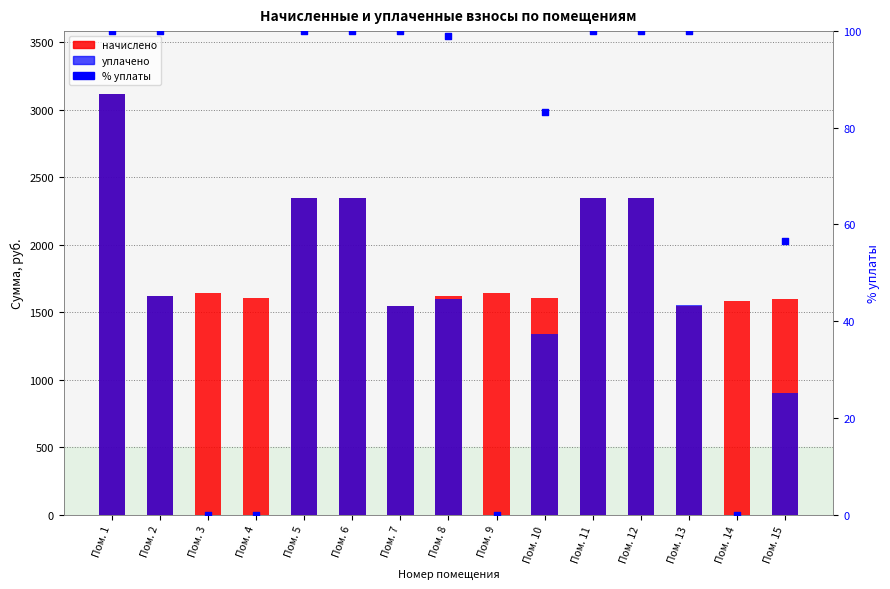

Which series reaches the maximum Y coordinate?

начислено